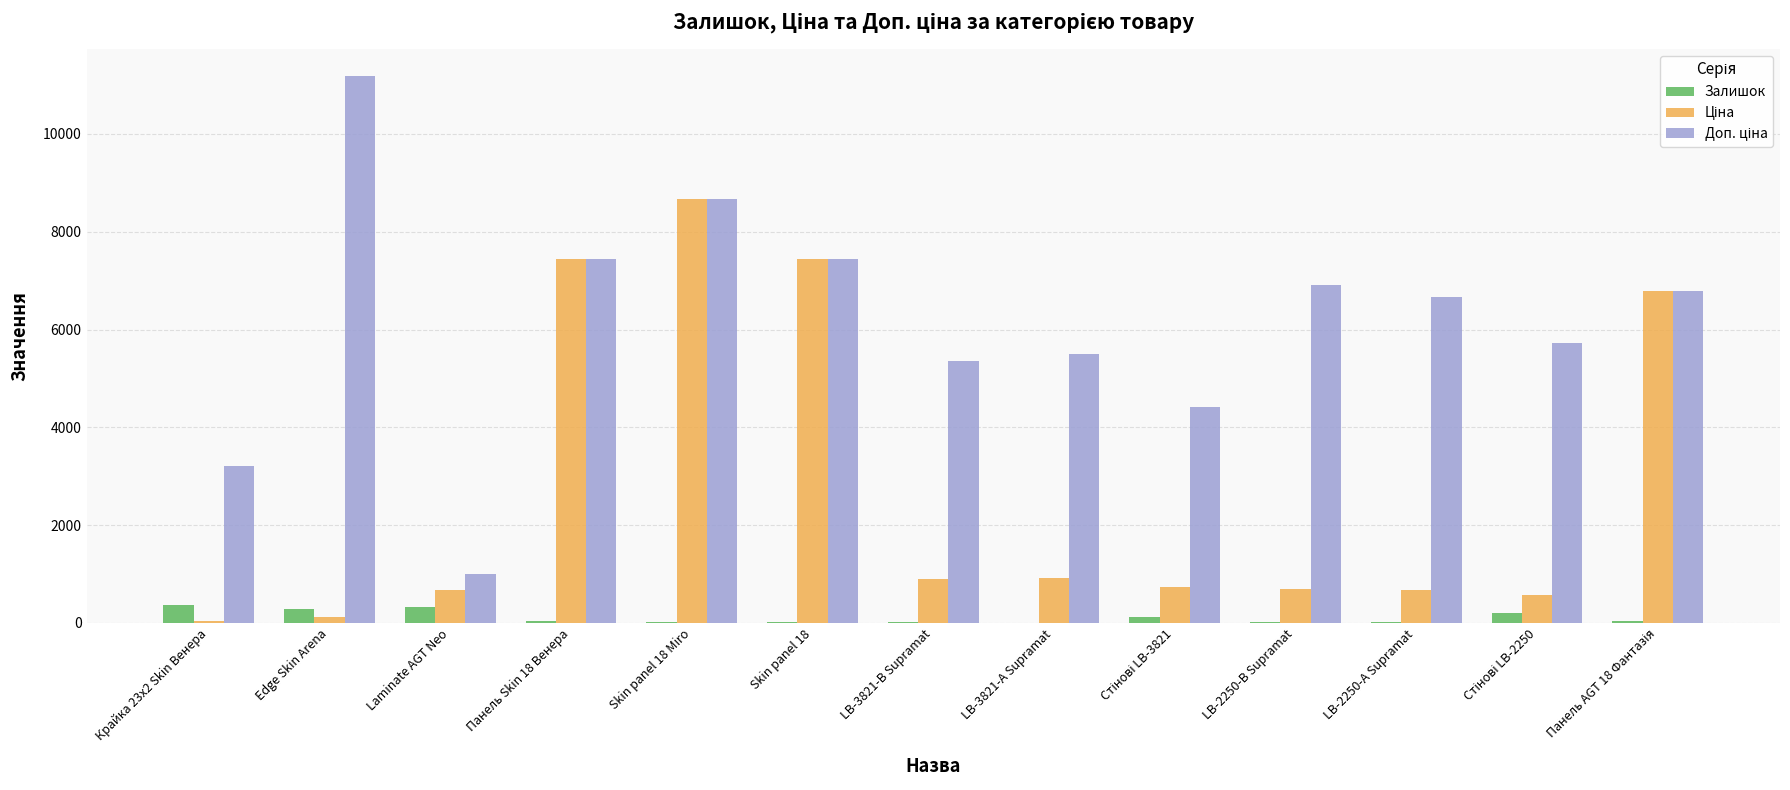

At which category is the sum across all series the highest?

Skin panel 18 Miro